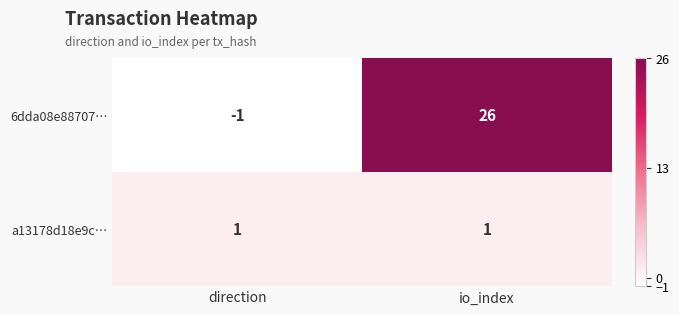

The value of 6dda08e88707… at io_index is 17. True or false?

False